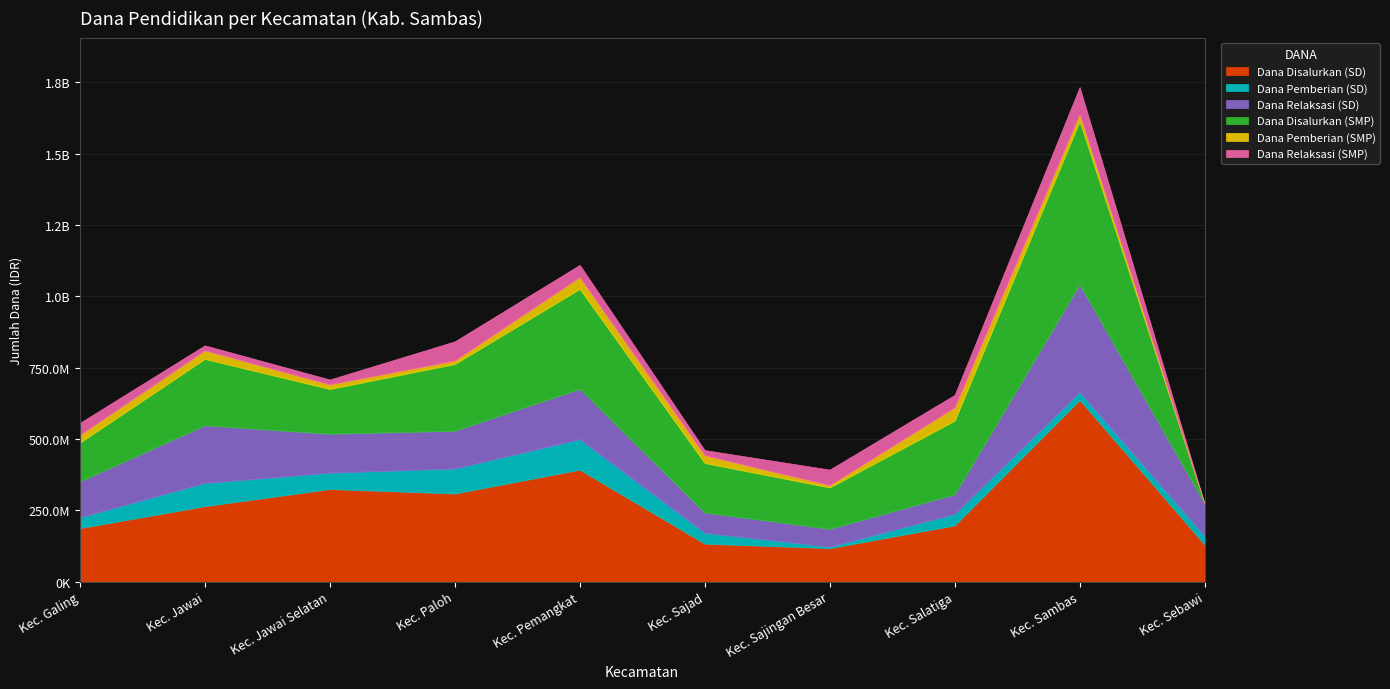

Where does the Dana Pemberian (SD) series first go above 40050000?

Kec. Jawai